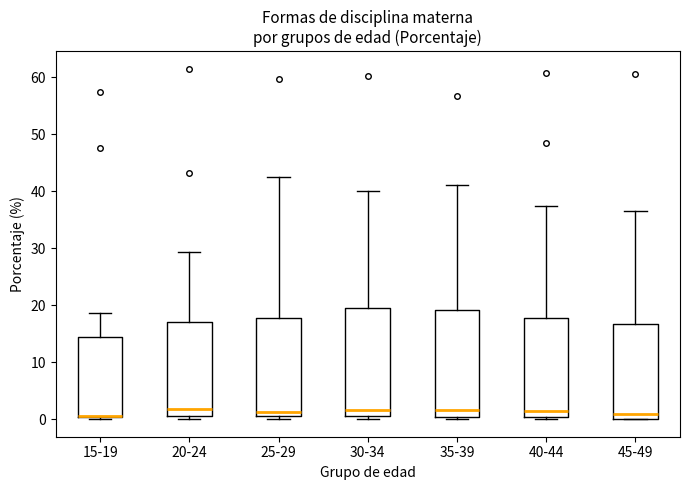

Reading left to right, transcribe this box plot: for each box, give where its median line is, the range the box spans, and where its two whiskers end, as read against the y-axis. The values are not printed on the chart, so give them approximately, as read against the axis.

15-19: median 1 (drawn on the box's lower edge), box 0 to 14, whiskers 0 (just below the box's lower edge) to 19
20-24: median 2, box 1 to 17, whiskers 0 to 29
25-29: median 1 (just above the box's lower edge), box 1 to 18, whiskers 0 to 43
30-34: median 2, box 1 to 19, whiskers 0 to 40
35-39: median 2, box 0 to 19, whiskers 0 (just below the box's lower edge) to 41
40-44: median 1, box 0 to 18, whiskers 0 (just below the box's lower edge) to 37
45-49: median 1, box 0 to 17, whiskers 0 to 37